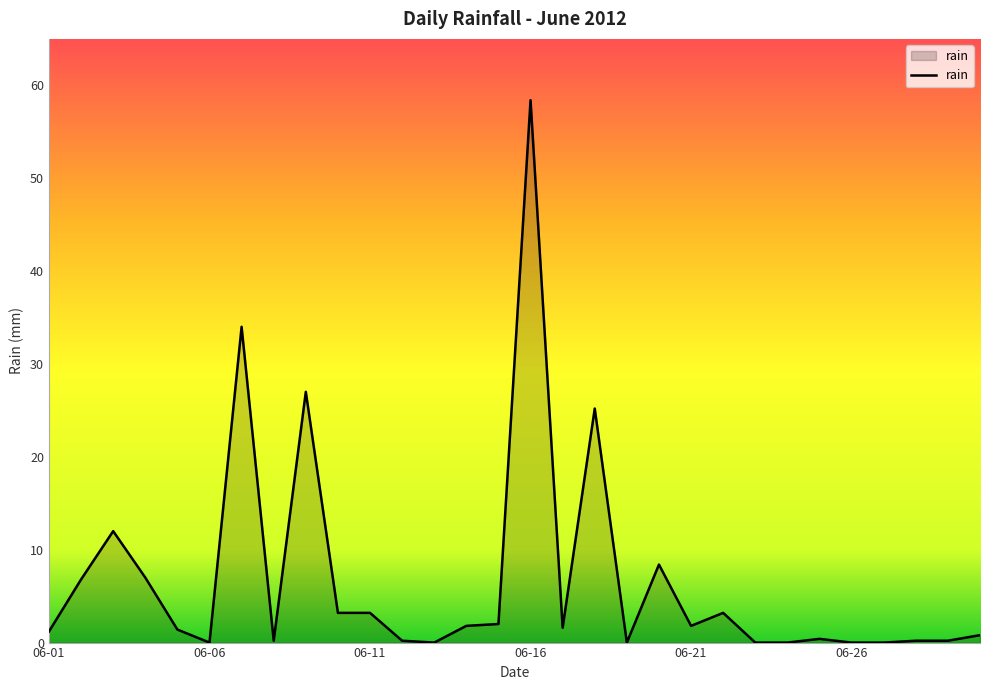

How many lines are shown in the chart?

1